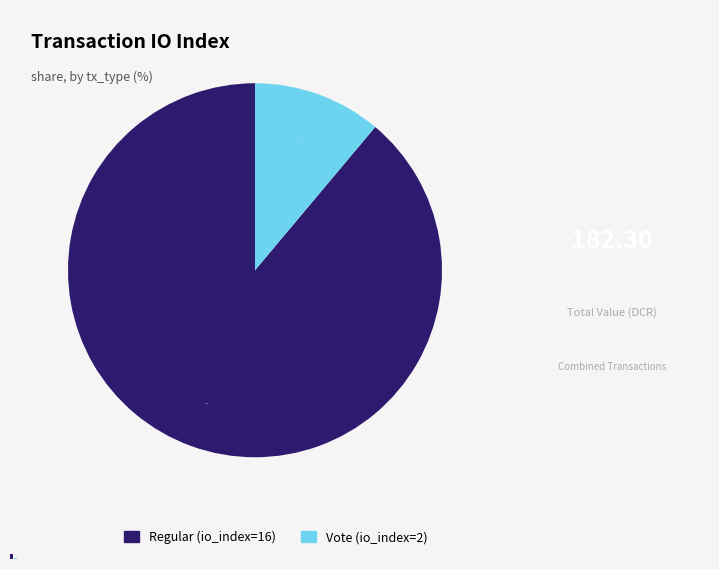

How many slices are in this pie chart?

2